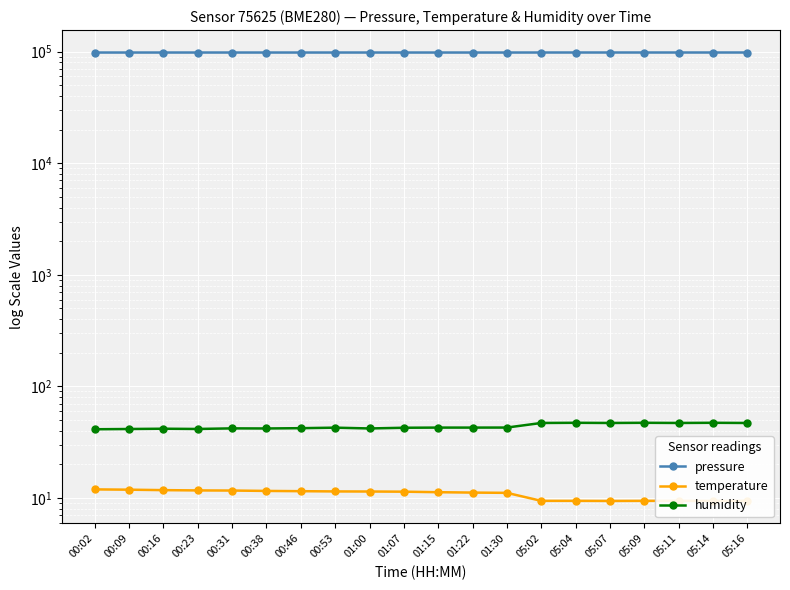

What is the value of the pressure point at the 4th from the left?

98184.1